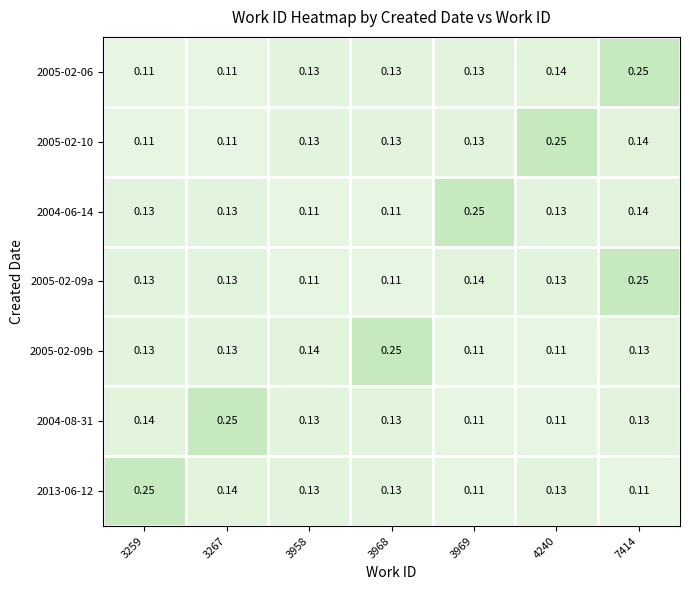

Is the value of 2013-06-12 at 3958 greater than the value of 2004-06-14 at 3968?

Yes